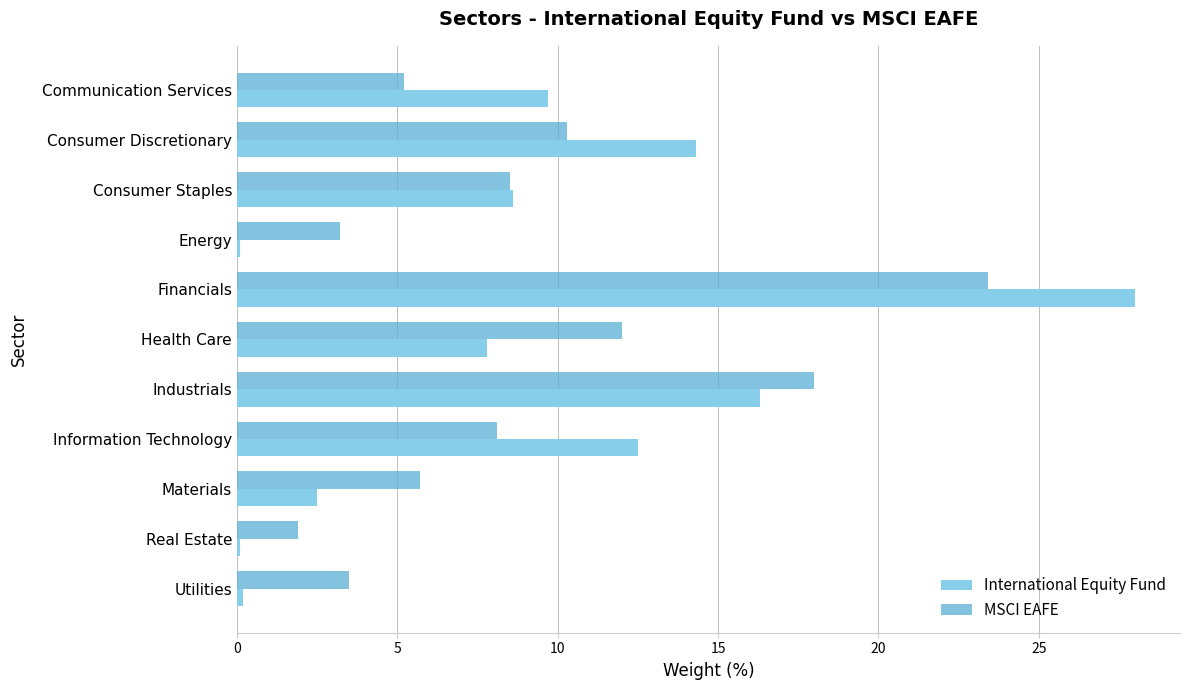

At Consumer Discretionary, list the series in order from smallest to largest.

MSCI EAFE, International Equity Fund